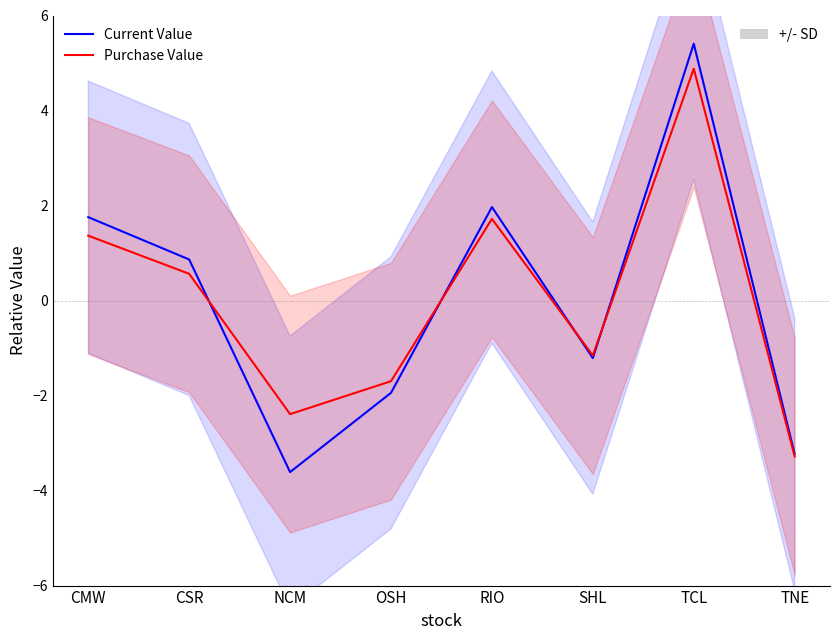

What is the value of the Purchase Value (Open ASX) point at the 2nd from the left?

0.6